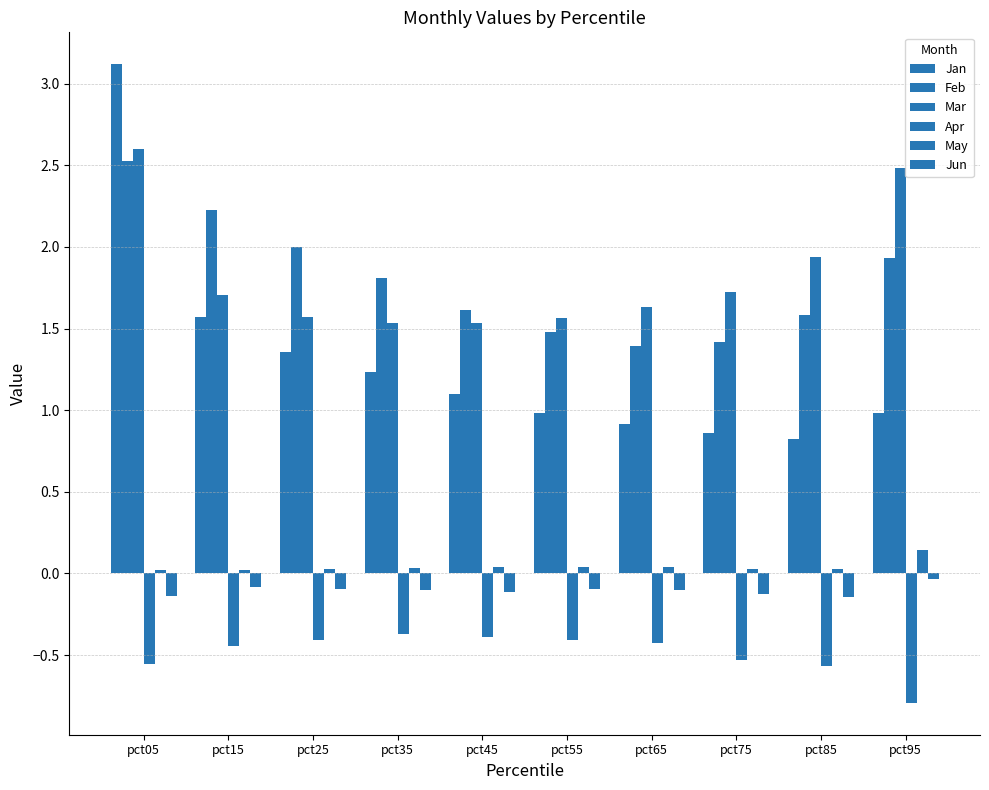

Does the chart contain stacked bars?

No